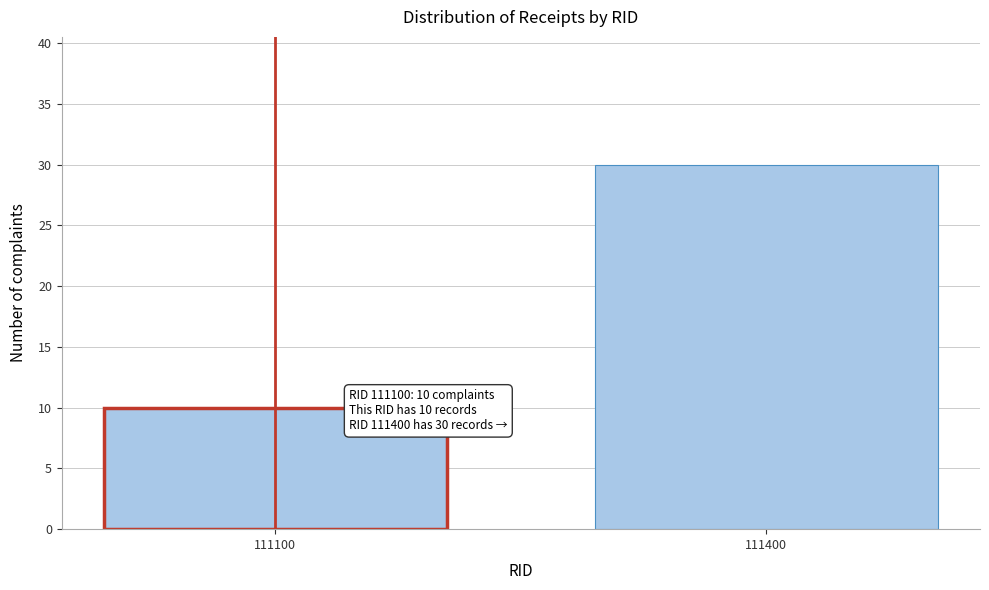

Reading right to left, transcribe all the data shown in this chart.

111400=30	111100=10